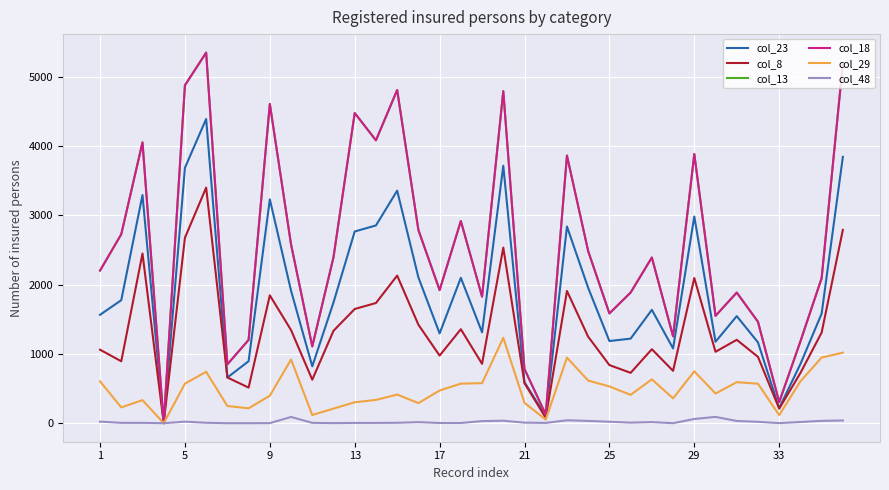

Rank the series by their maximum value, from lowest to highest.

col_48, col_29, col_8, col_23, col_13, col_18